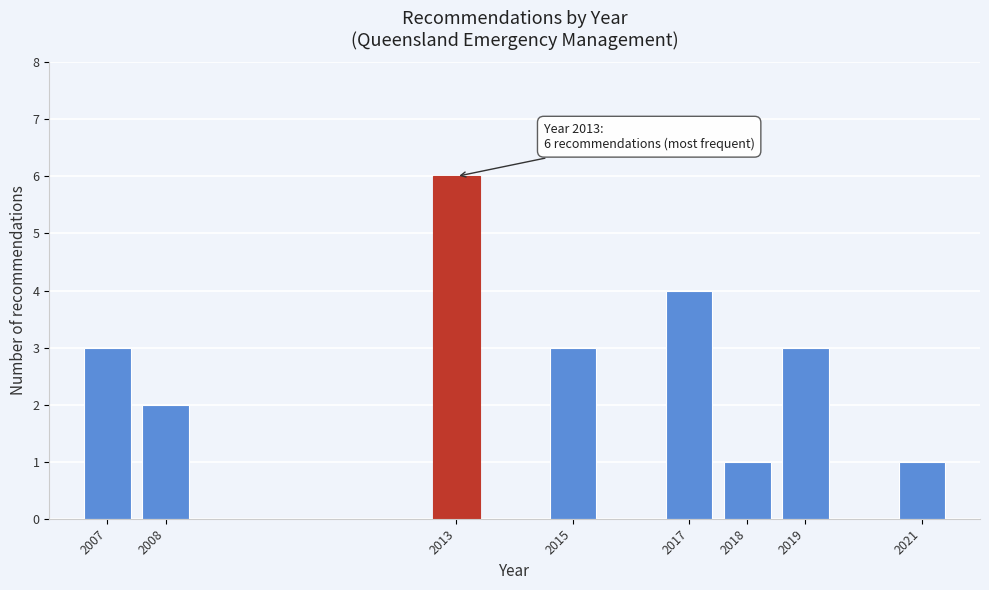

Reading right to left, extract all data points from this chart.

2021=1	2019=3	2018=1	2017=4	2015=3	2013=6	2008=2	2007=3